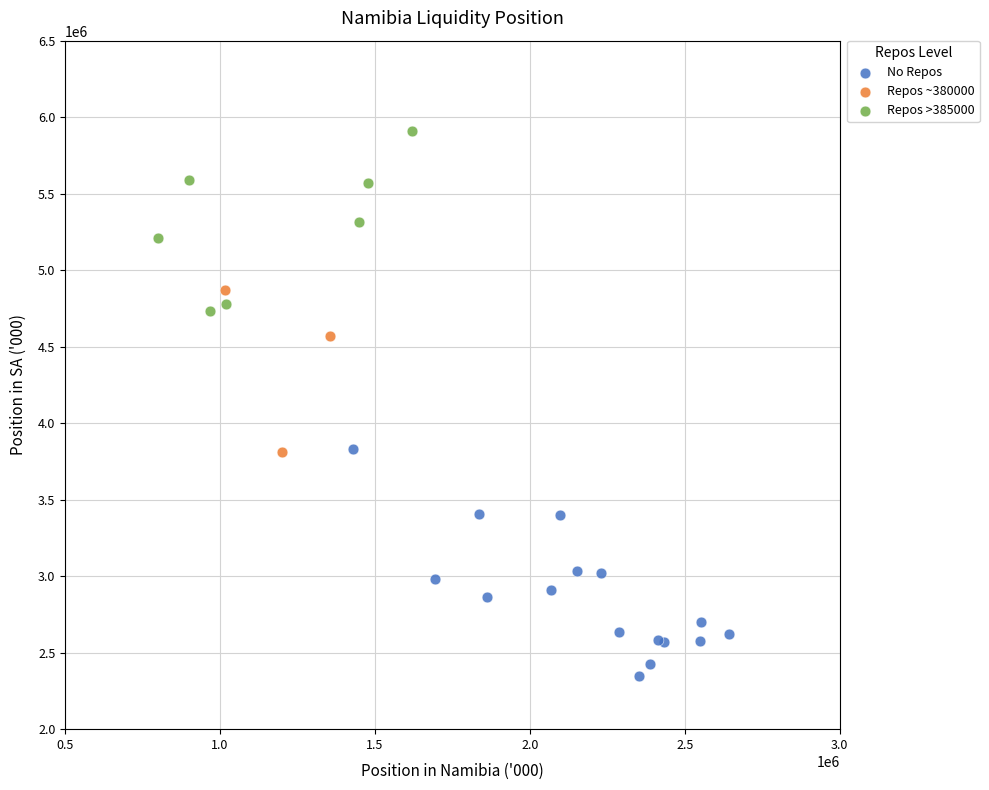

Which series reaches the minimum Y coordinate?

No Repos